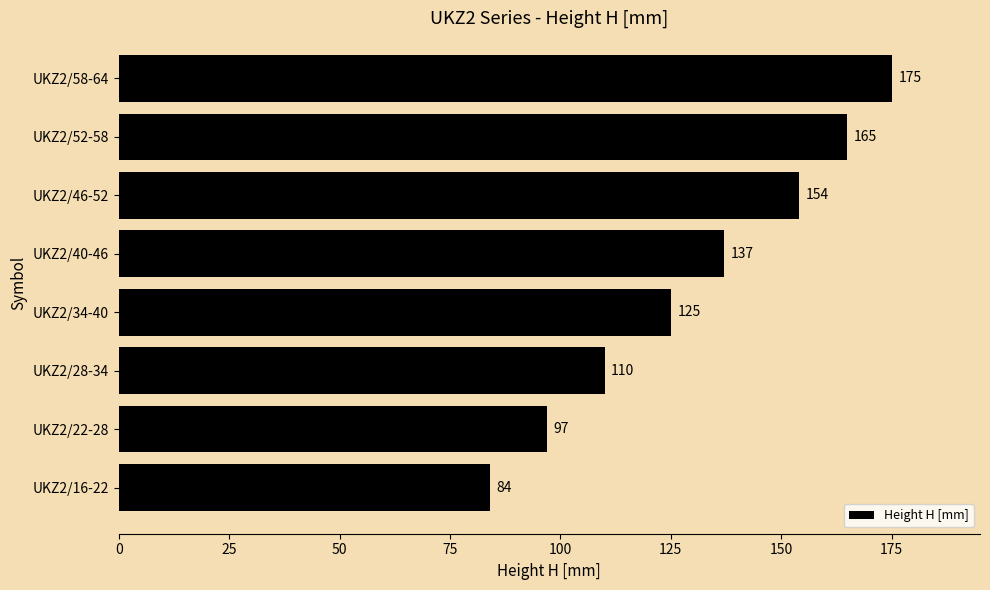

Rank the categories by value from highest to lowest.

UKZ2/58-64, UKZ2/52-58, UKZ2/46-52, UKZ2/40-46, UKZ2/34-40, UKZ2/28-34, UKZ2/22-28, UKZ2/16-22